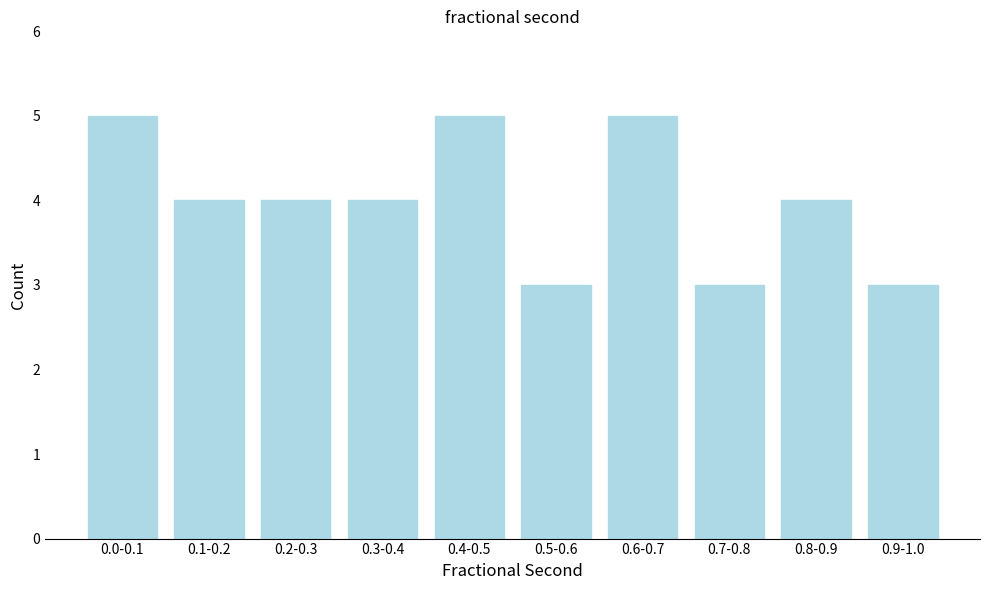

Reading right to left, what are all the values shown in this chart?

0.9-1.0=3	0.8-0.9=4	0.7-0.8=3	0.6-0.7=5	0.5-0.6=3	0.4-0.5=5	0.3-0.4=4	0.2-0.3=4	0.1-0.2=4	0.0-0.1=5